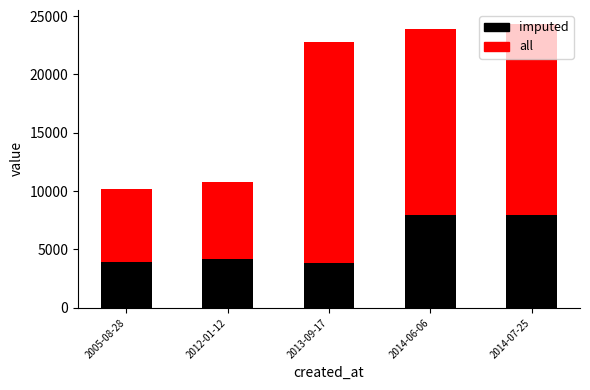

Rank the series by their maximum value, from highest to lowest.

all, imputed